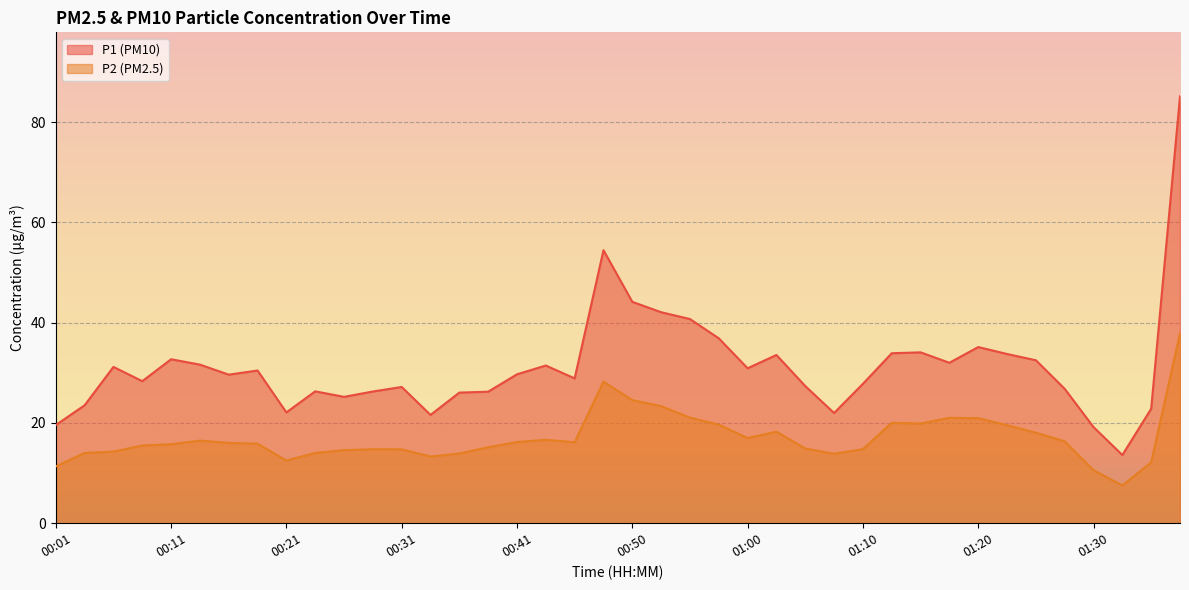

Reading right to left, what are all the values shown in this chart?

P1: 01:37=85.1	01:35=22.8	01:32=13.6	01:30=19.2	01:27=26.8	01:25=32.5	01:22=33.8	01:20=35.1	01:17=32.0	01:15=34.1	01:13=33.9	01:10=27.8	01:08=22.0	01:05=27.4	01:03=33.5	01:00=30.9	00:58=36.9	00:55=40.7	00:53=42.1	00:50=44.1	00:48=54.5	00:46=28.9	00:43=31.4	00:41=29.7	00:38=26.2	00:36=26.1	00:33=21.6	00:31=27.2	00:28=26.3	00:26=25.2	00:23=26.3	00:21=22.1	00:18=30.4	00:16=29.6	00:13=31.6	00:11=32.7	00:09=28.3	00:06=31.2	00:04=23.5	00:01=19.6
P2: 01:37=37.9	01:35=12.1	01:32=7.5	01:30=10.6	01:27=16.3	01:25=18.1	01:22=19.6	01:20=20.9	01:17=21.0	01:15=19.9	01:13=20.0	01:10=14.8	01:08=13.8	01:05=14.9	01:03=18.2	01:00=17.0	00:58=19.7	00:55=21.1	00:53=23.4	00:50=24.6	00:48=28.2	00:46=16.1	00:43=16.6	00:41=16.2	00:38=15.2	00:36=13.9	00:33=13.3	00:31=14.7	00:28=14.8	00:26=14.6	00:23=14.0	00:21=12.5	00:18=15.8	00:16=16.0	00:13=16.5	00:11=15.8	00:09=15.5	00:06=14.3	00:04=14.0	00:01=11.3